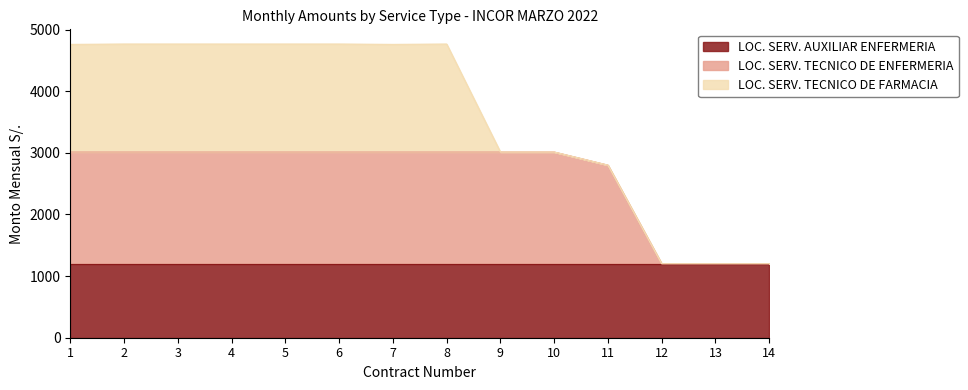

What is the spread (max minus min) of values at 2?

613